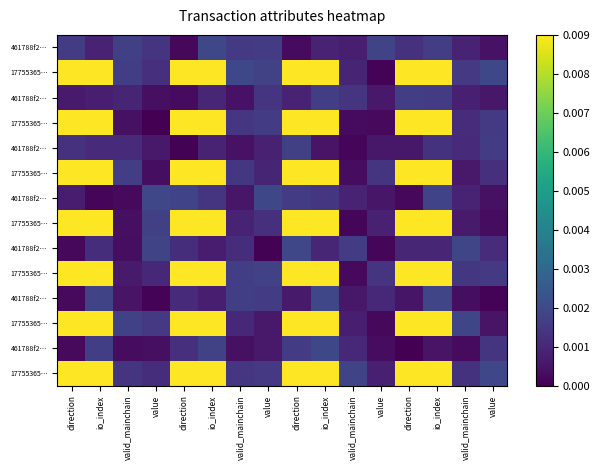

Which label corresponds to the largest value in the chart?

direction